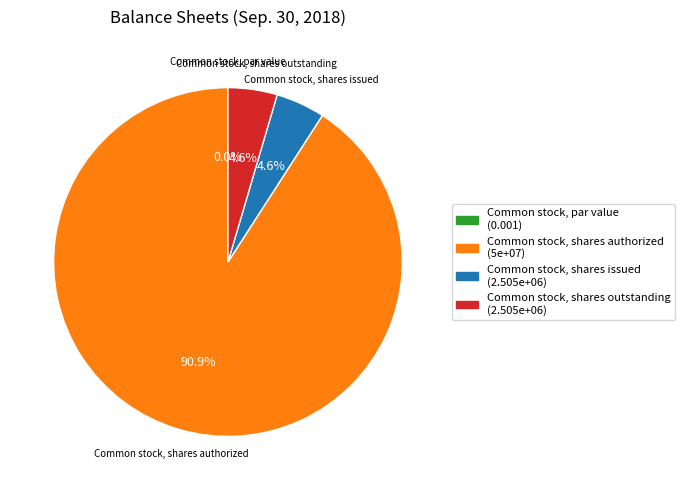

Which category has the smallest portion of the pie?

Common stock, par value